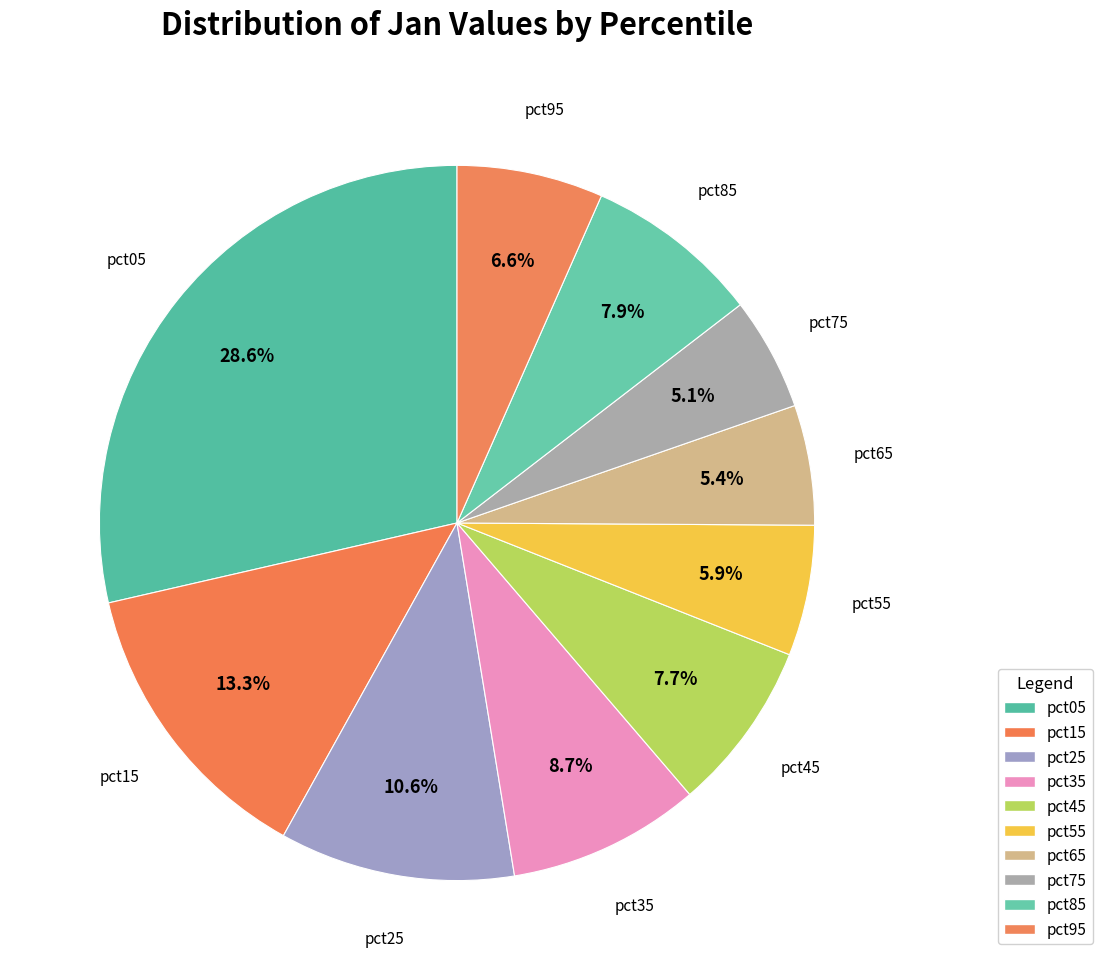

Between pct25 and pct75, which is larger?

pct25